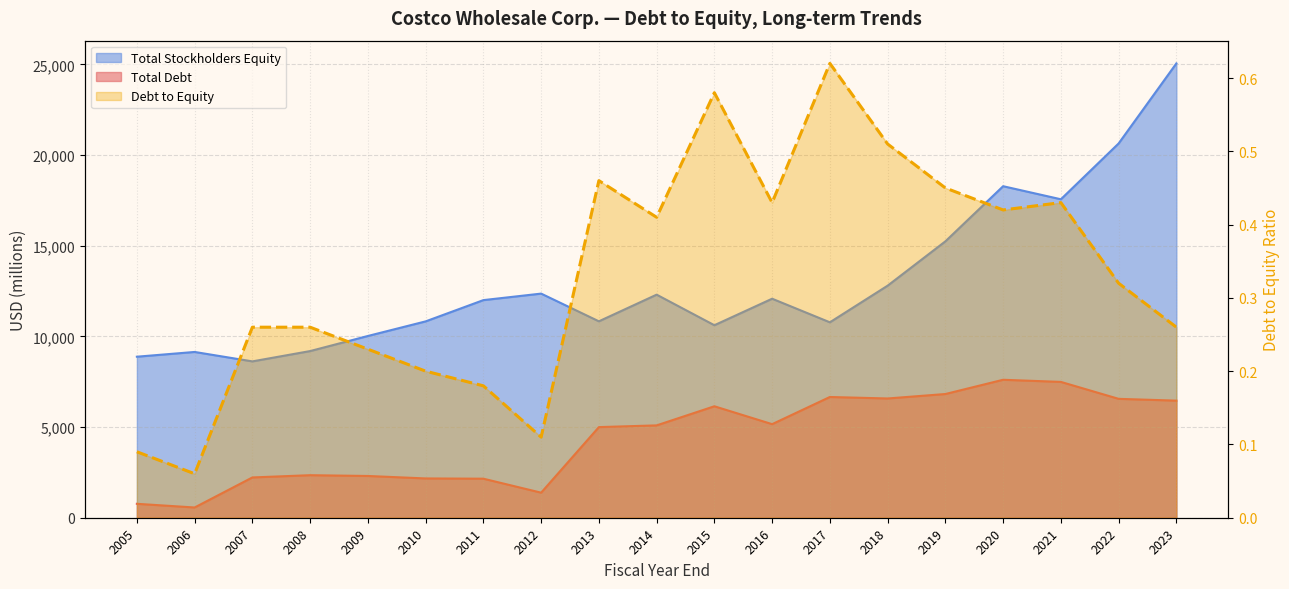

How many lines are shown in the chart?

1